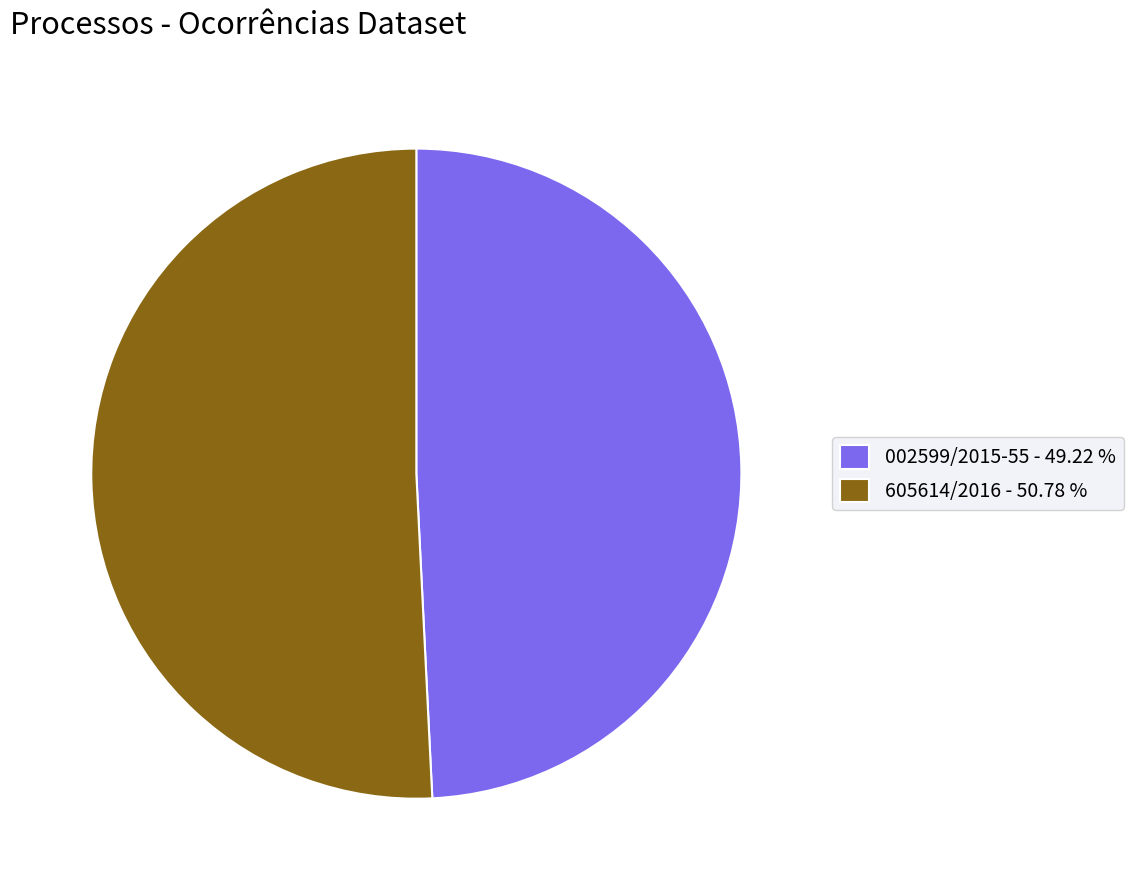

How many segments does this pie chart have?

2